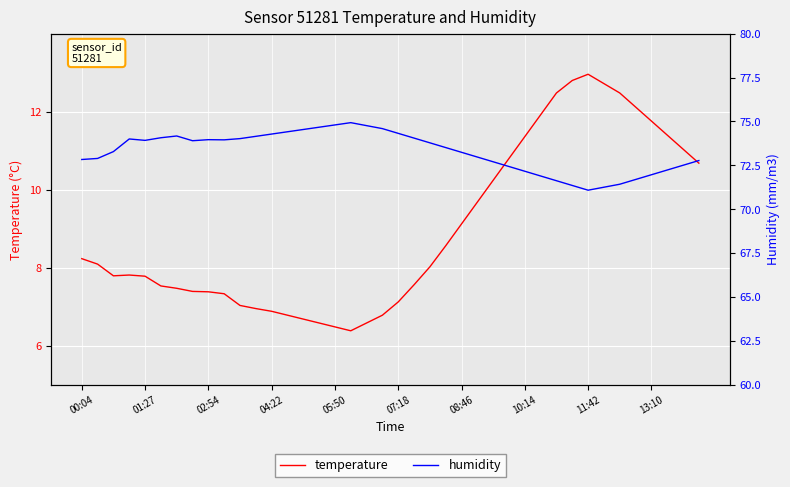

True or false: humidity has a value of 71.7 at 35.

True